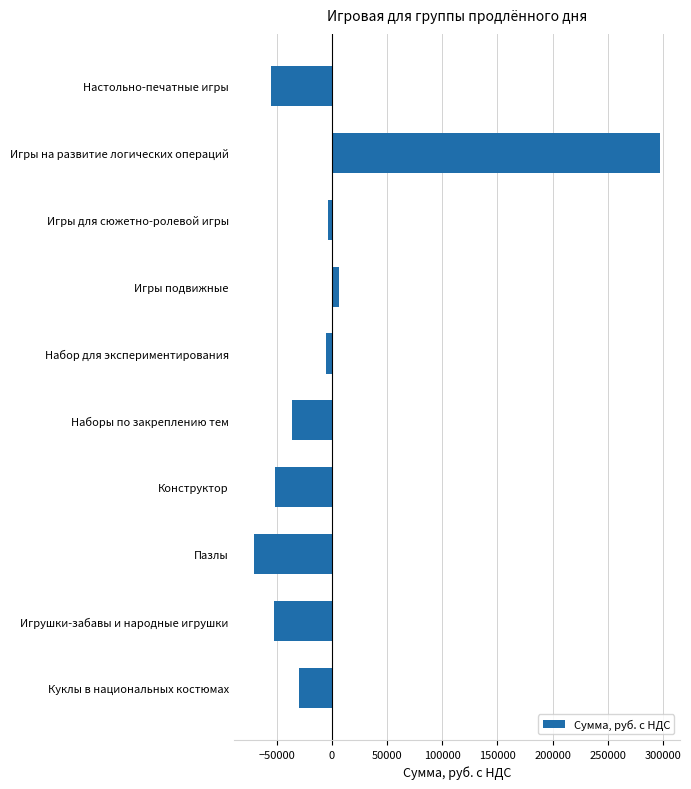

What is the label of the 5th bar from the top?

Набор для экспериментирования